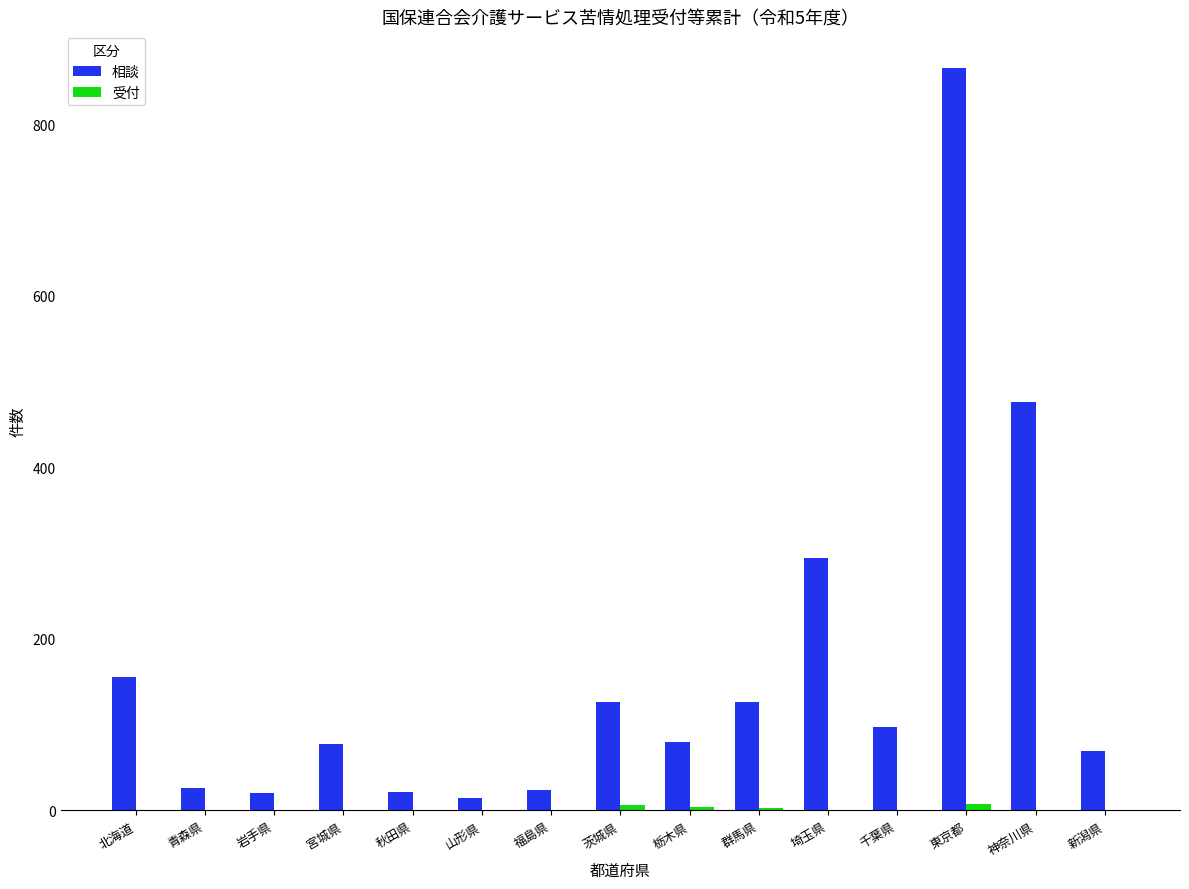

Does the chart contain stacked bars?

No